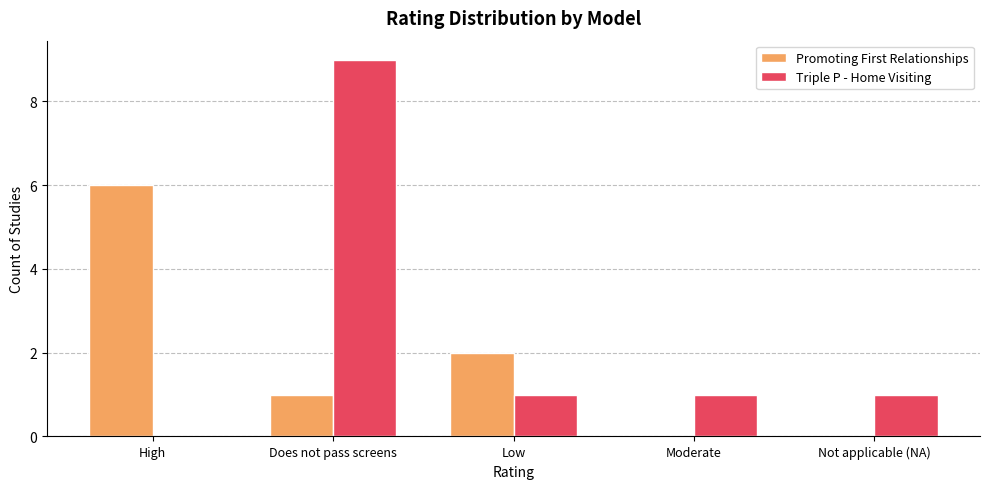

At which label does Triple P - Home Visiting reach its peak?

Does not pass screens